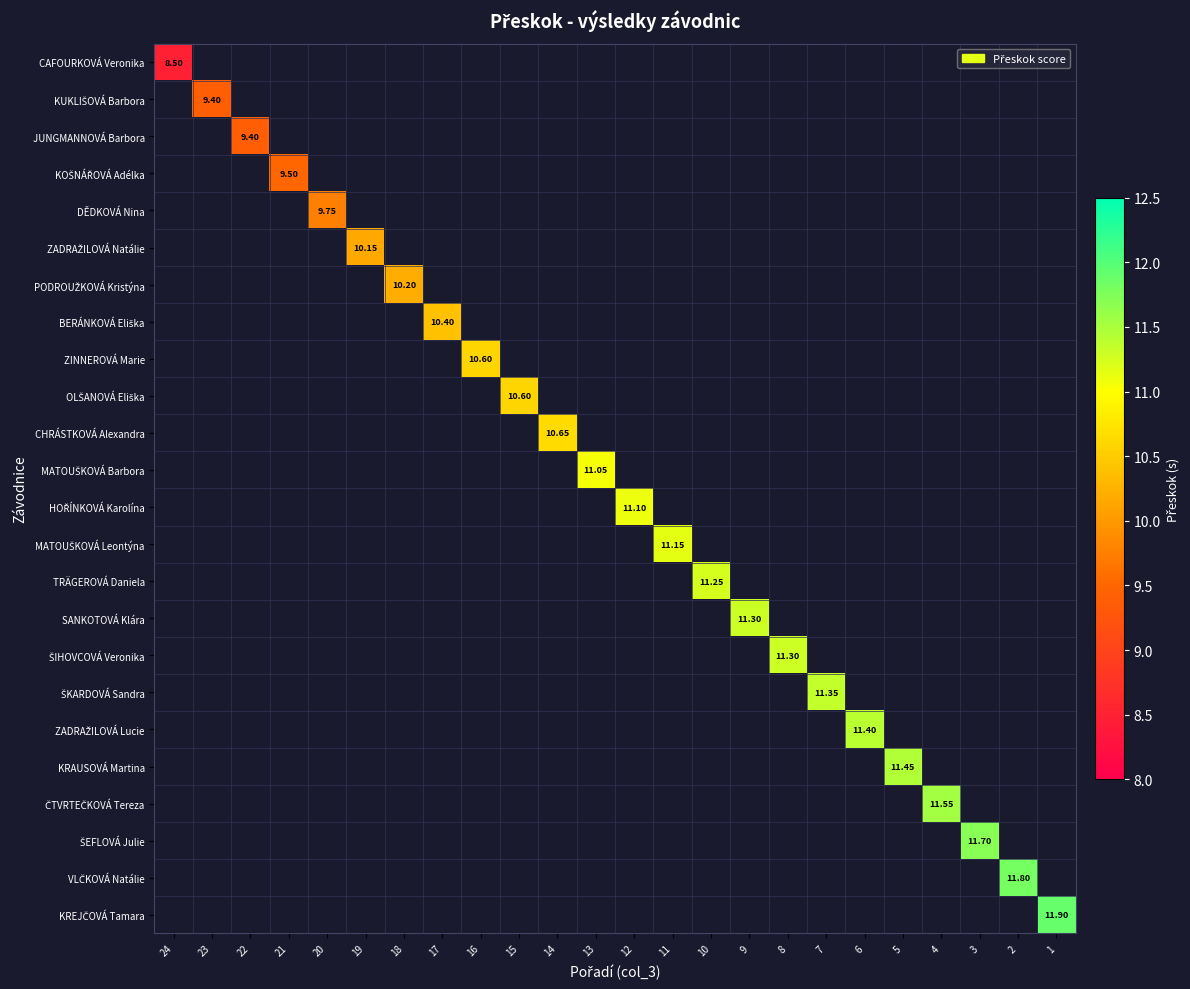

Count the number of categories in the chart.

24